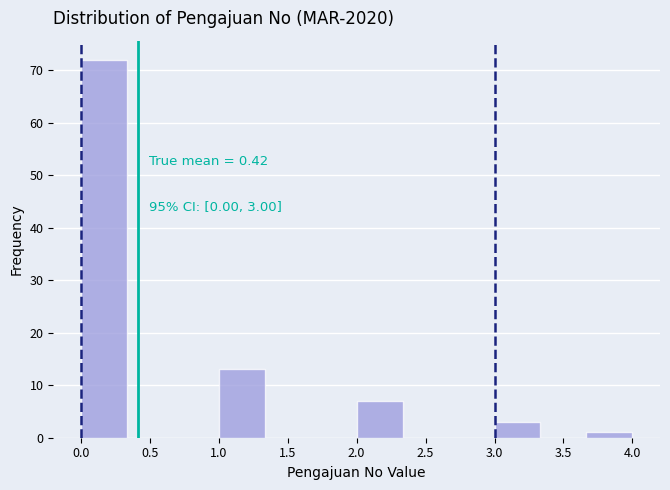

Over which range of the x-axis is the bar tallest?

0.00 to 0.35